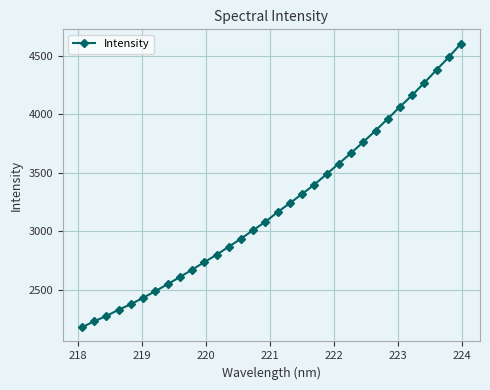

What is the value of the 8th point from the left?

2548.7